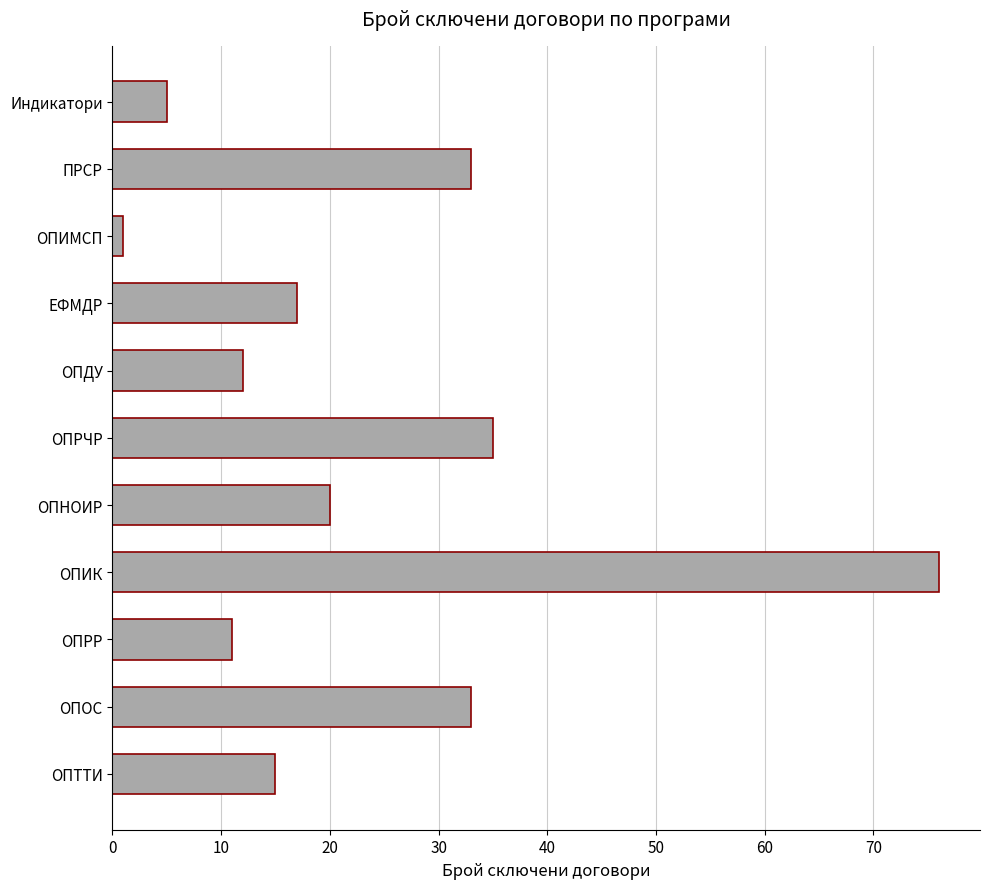

What is the change in value from ОПИК to ОПДУ?

-64